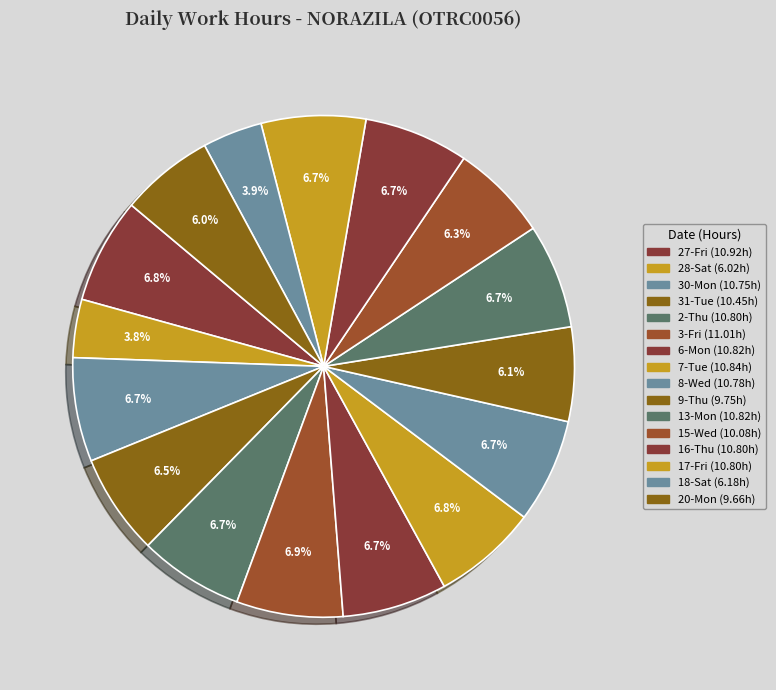

Is 9-Thu the majority of the pie?

No